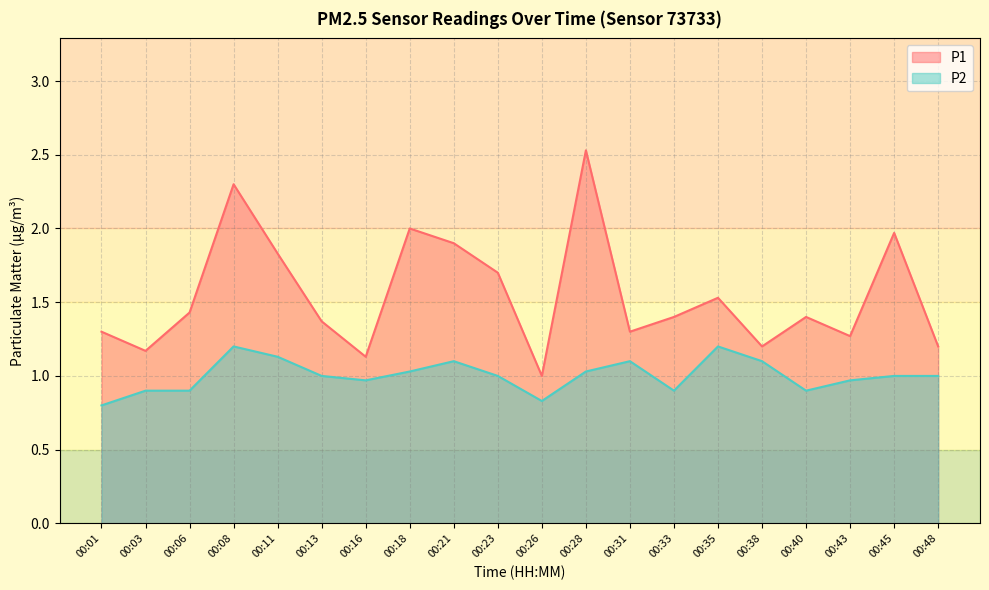

The P1 series shows 1.7 at 00:23. True or false?

True